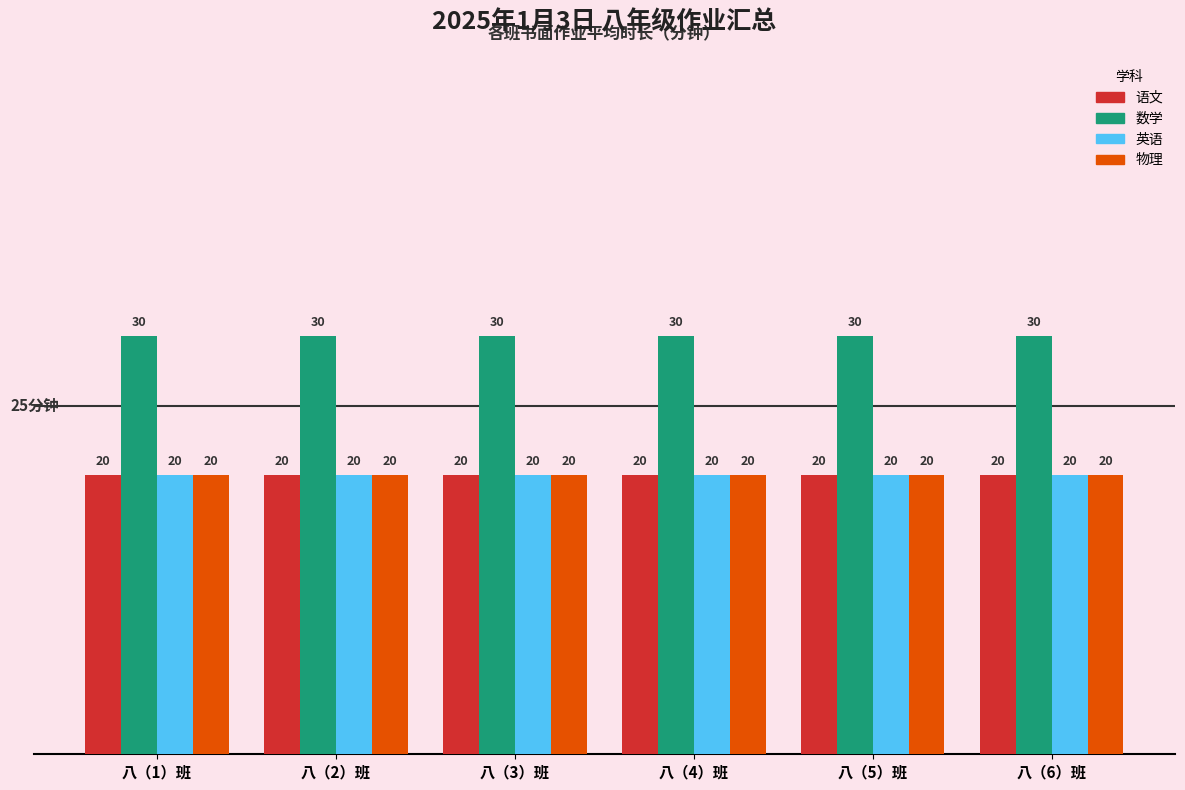

What is the smallest value displayed?

20